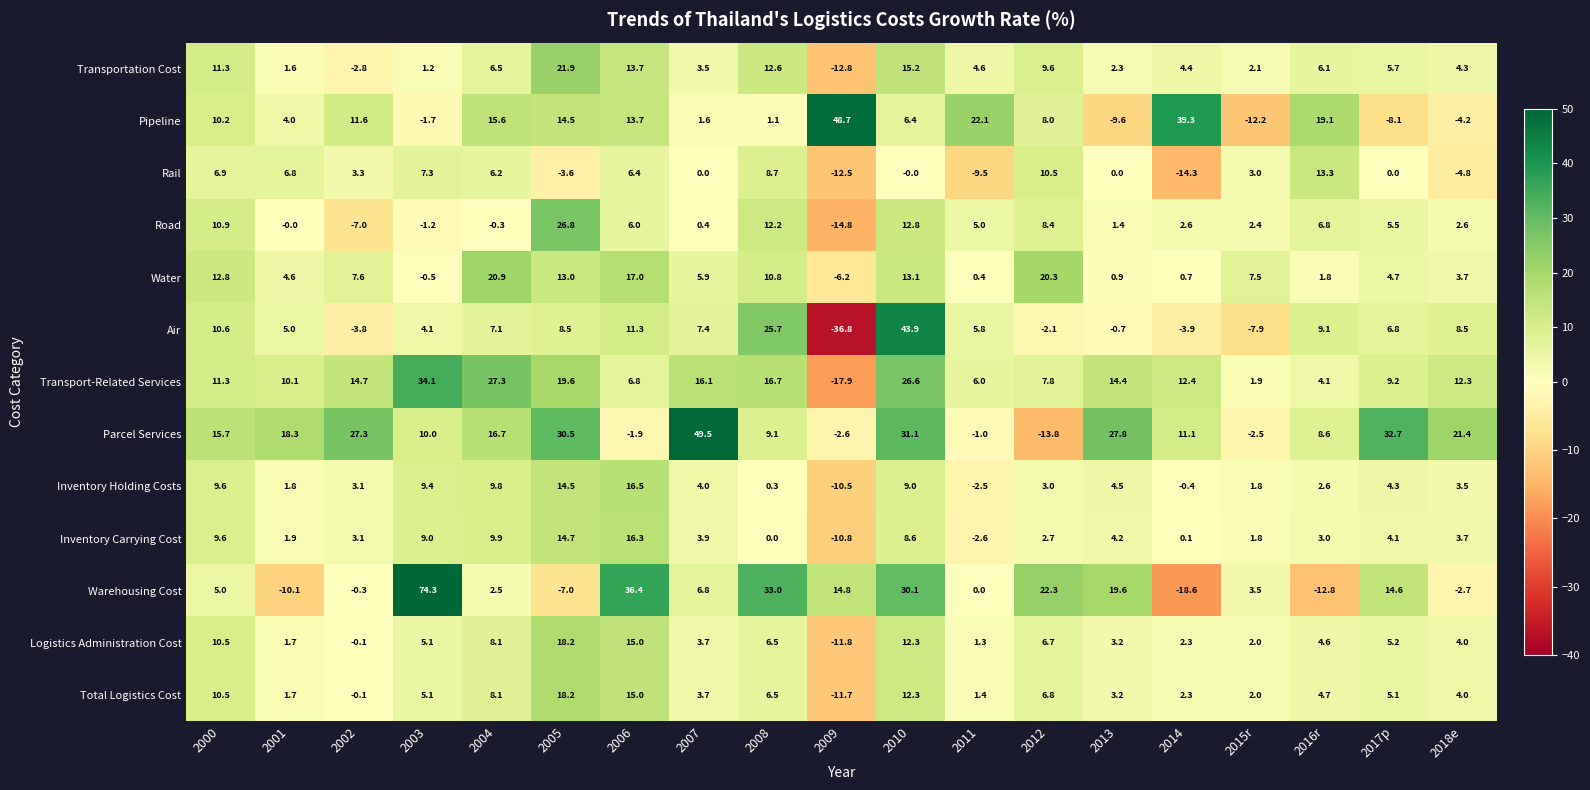

Rank the categories by Warehousing Cost value from lowest to highest.

2014, 2016r, 2001, 2005, 2018e, 2002, 2011, 2004, 2015r, 2000, 2007, 2017p, 2009, 2013, 2012, 2010, 2008, 2006, 2003